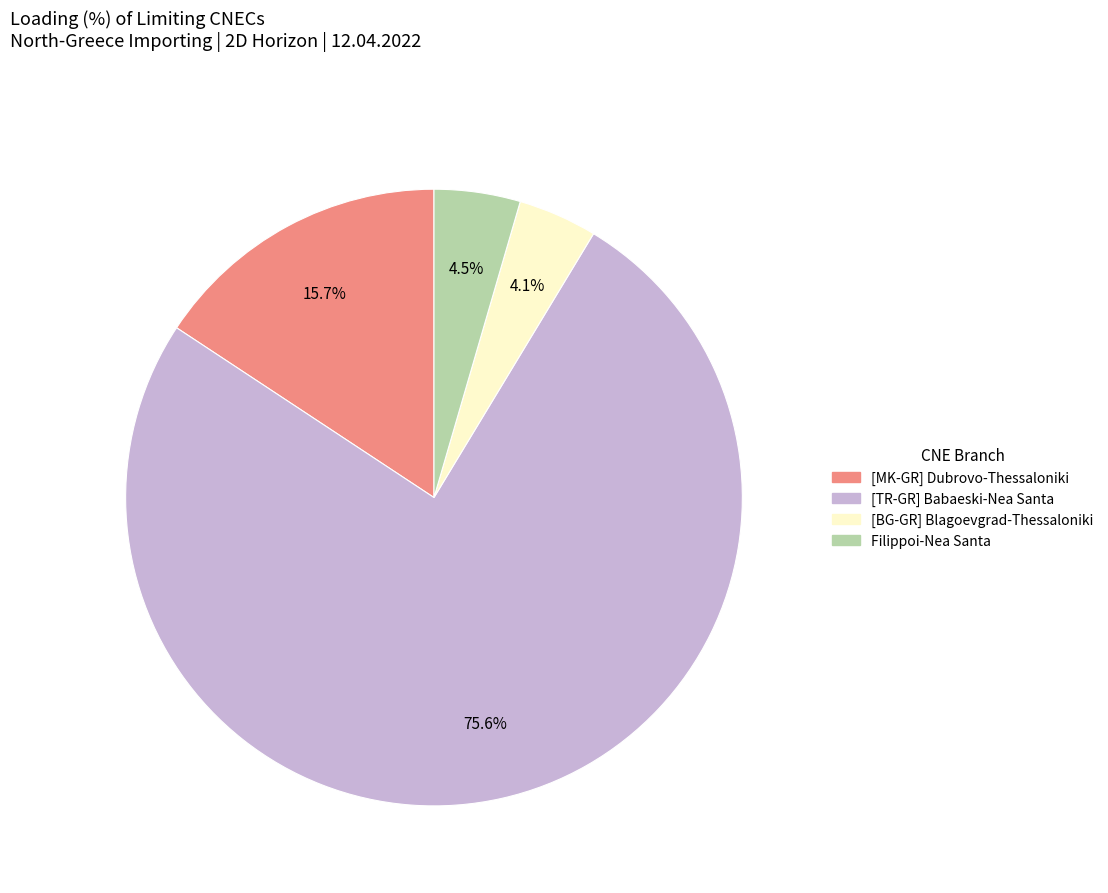

How many segments does this pie chart have?

4